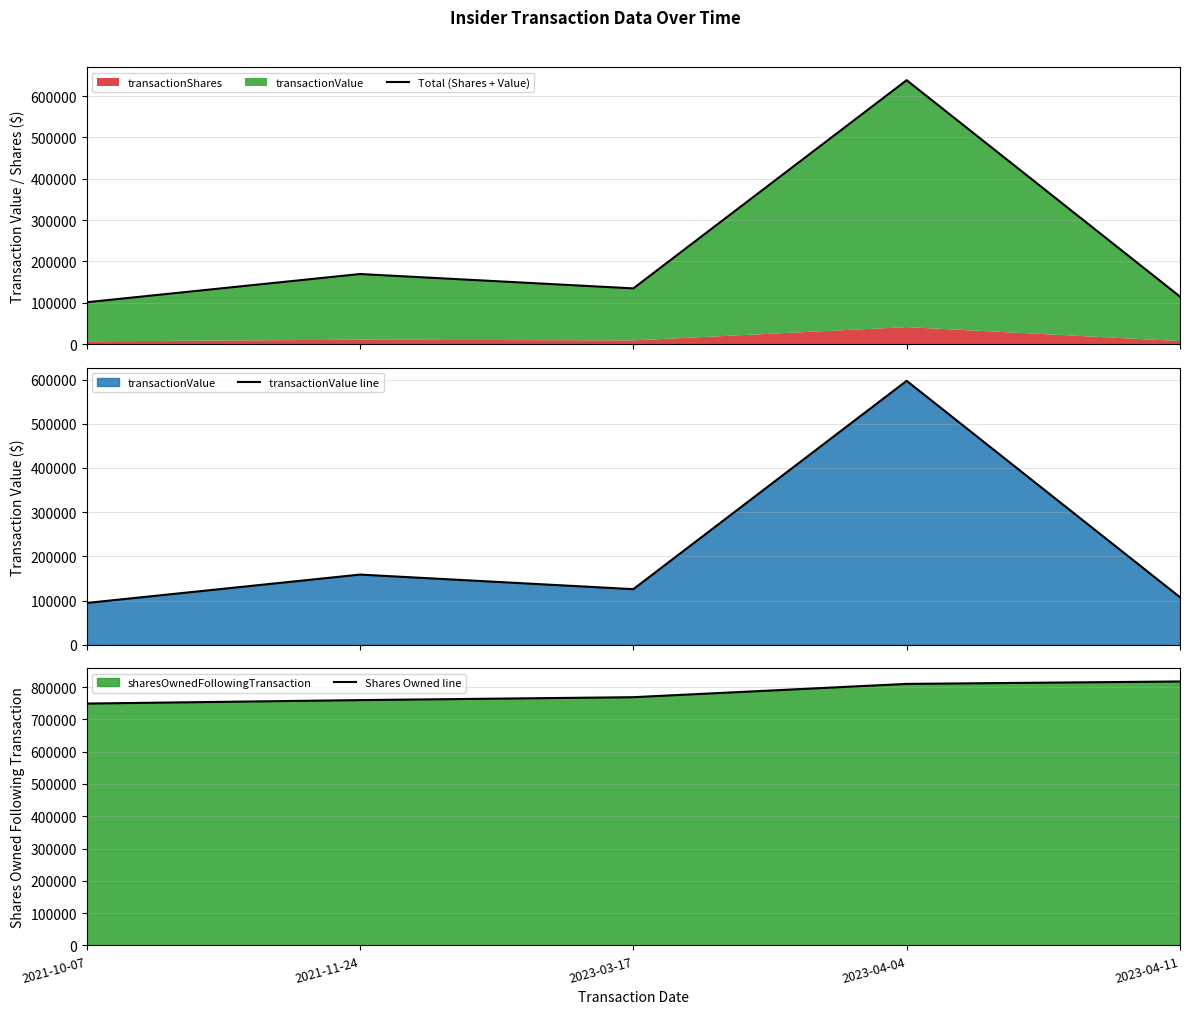

What is the label of the 2nd point from the left?

2021-11-24